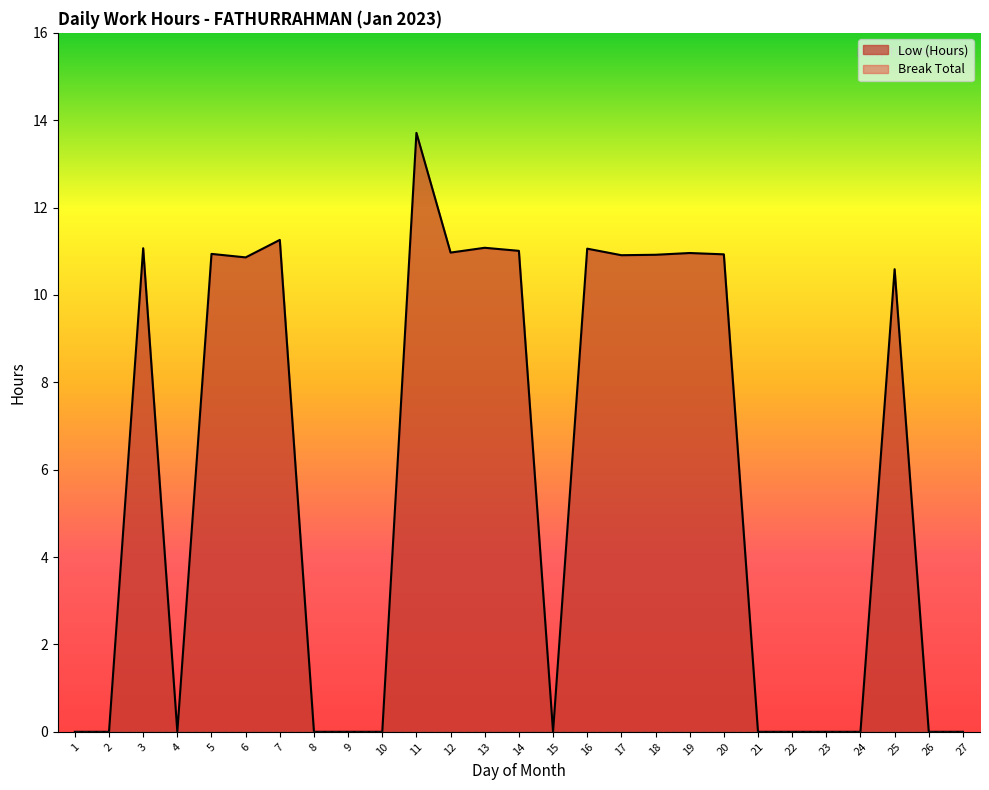

Reading left to right, transcribe all the data shown in this chart.

1=0.0	2=0.0	3=11.1	4=0.0	5=10.9	6=10.9	7=11.3	8=0.0	9=0.0	10=0.0	11=13.7	12=11.0	13=11.1	14=11.0	15=0.0	16=11.1	17=10.9	18=10.9	19=11.0	20=10.9	21=0.0	22=0.0	23=0.0	24=0.0	25=10.6	26=0.0	27=0.0